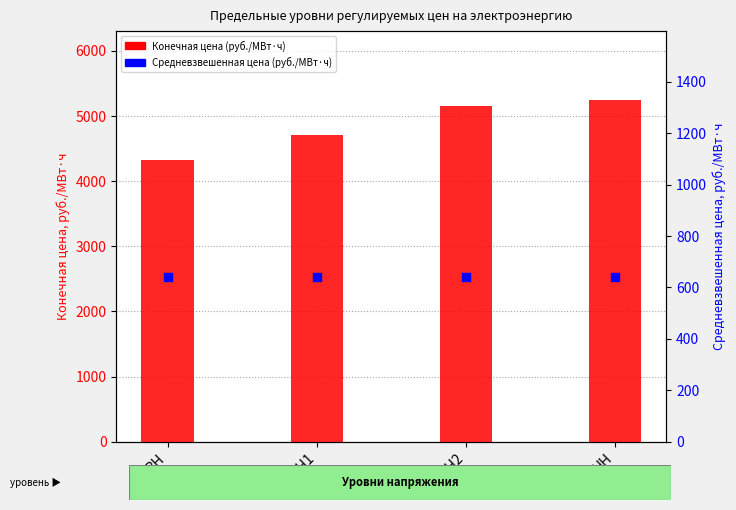

Which series reaches the minimum Y coordinate?

Средневзвешенная цена (руб./МВт·ч)